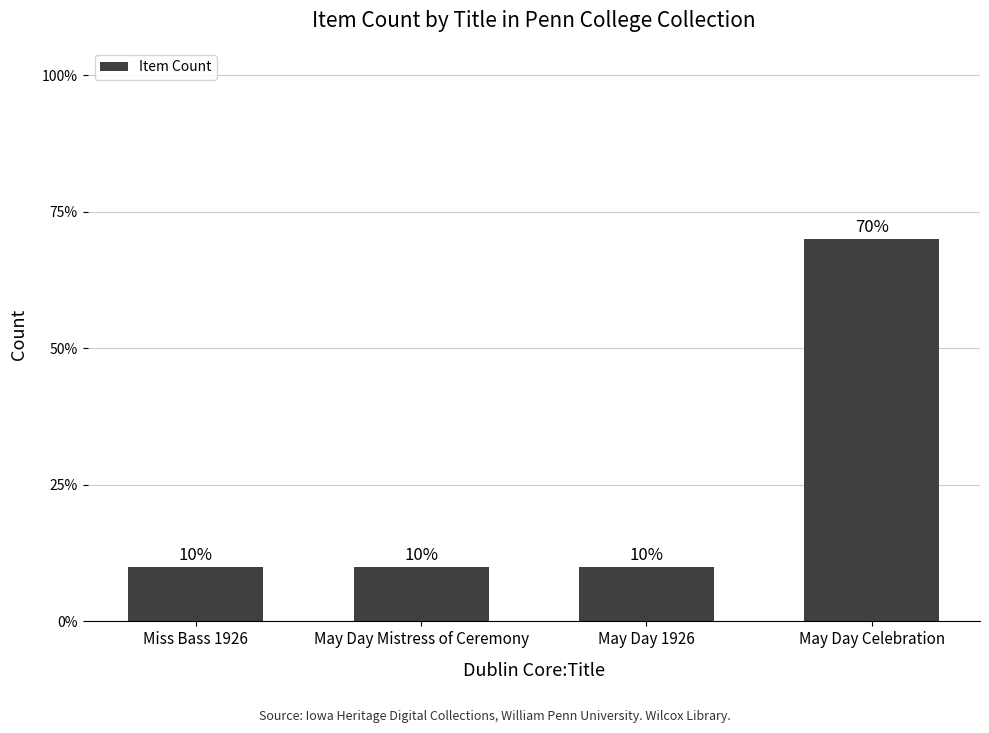

Which label corresponds to the smallest value in the chart?

Miss Bass 1926